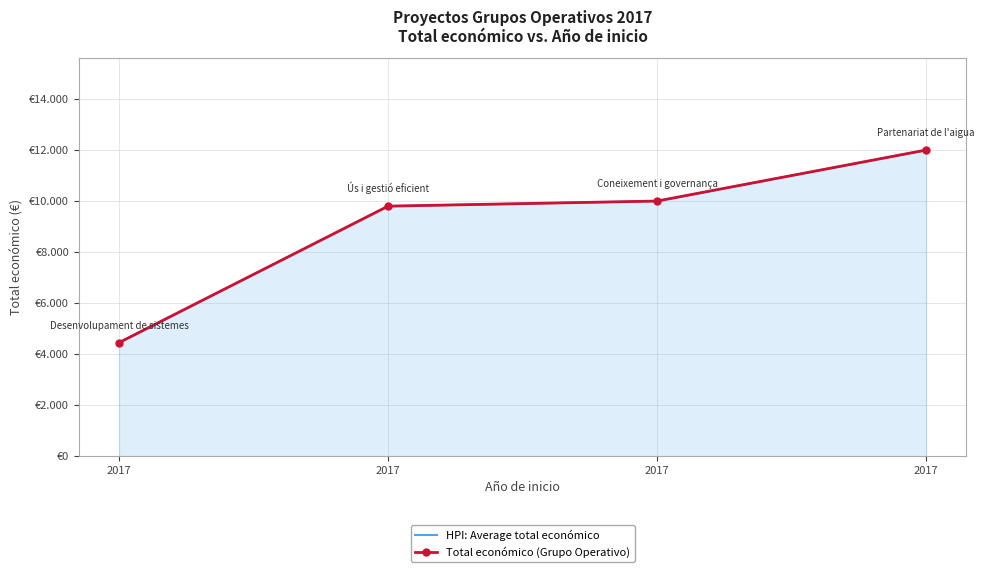

Where is HPI: Average total económico nearest to the value 8225?

2017